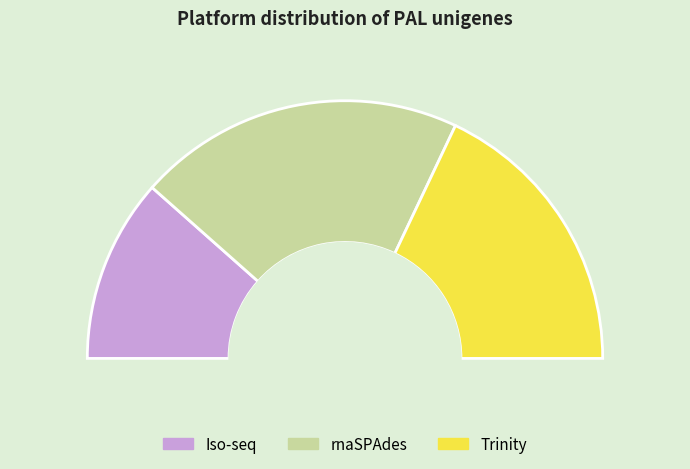

What percentage do rnaSPAdes and Iso-seq together represent?

64.1%